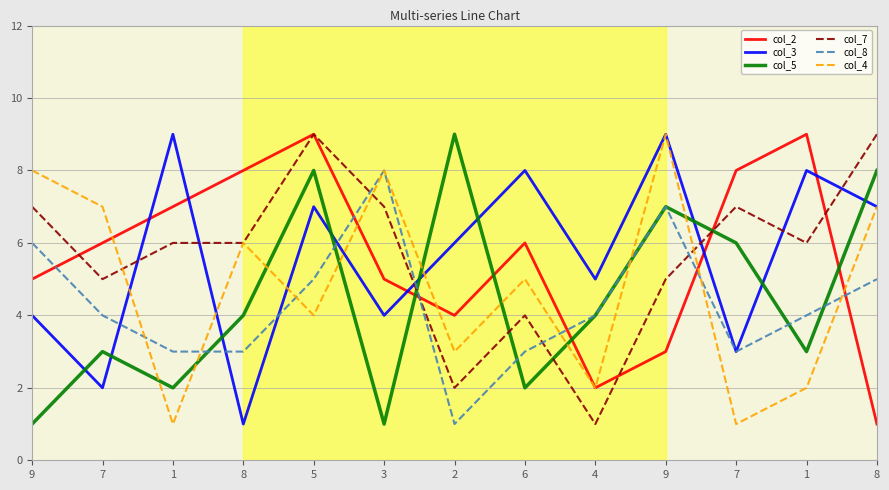

Does the chart display data point markers on the line(s)?

No